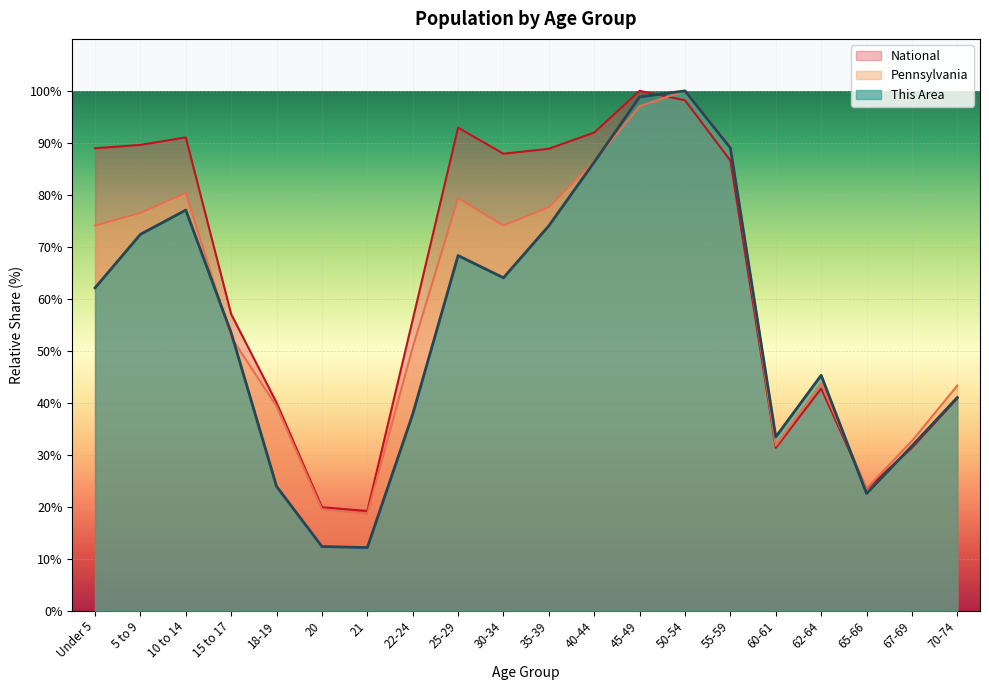

Is it true that This Area equals 161.4 at 50-54?

False